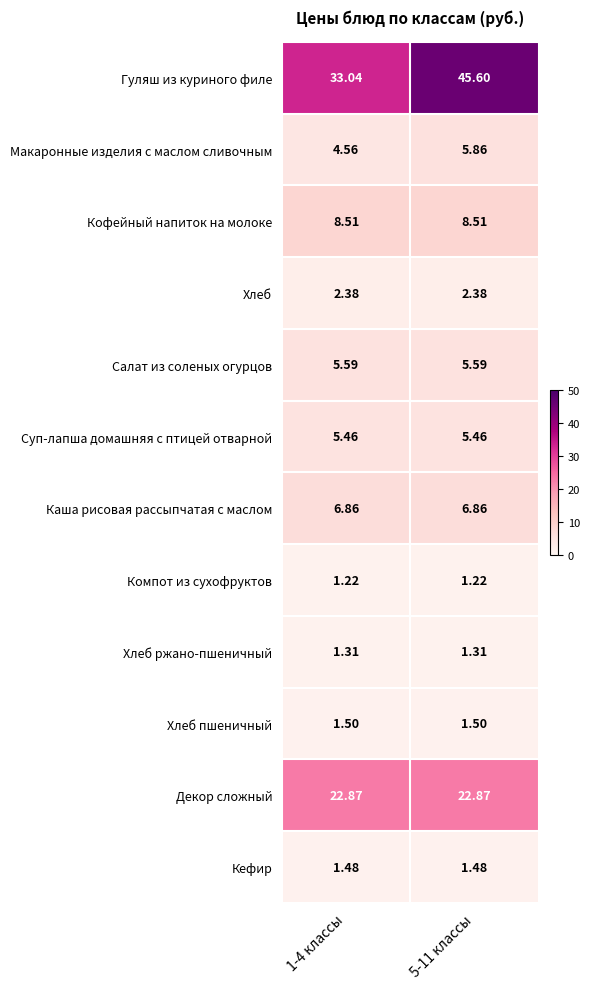

At 1-4 классы, list the series in order from smallest to largest.

Компот из сухофруктов, Хлеб ржано-пшеничный, Кефир, Хлеб пшеничный, Хлеб, Макаронные изделия с маслом сливочным, Суп-лапша домашняя с птицей отварной, Салат из соленых огурцов, Каша рисовая рассыпчатая с маслом, Кофейный напиток на молоке, Декор сложный, Гуляш из куриного филе